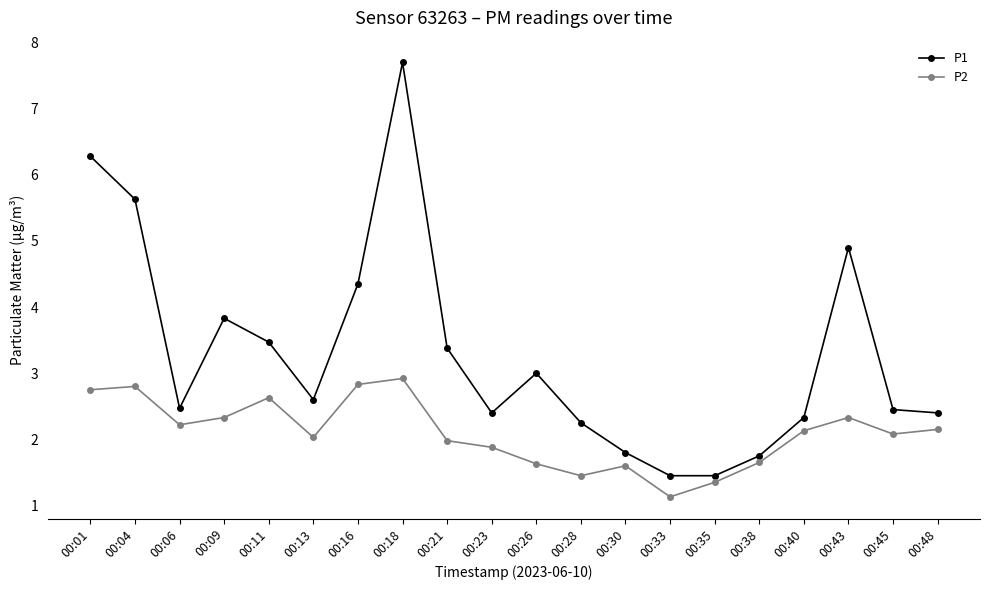

At which category does the chart reach its peak across all series?

00:18